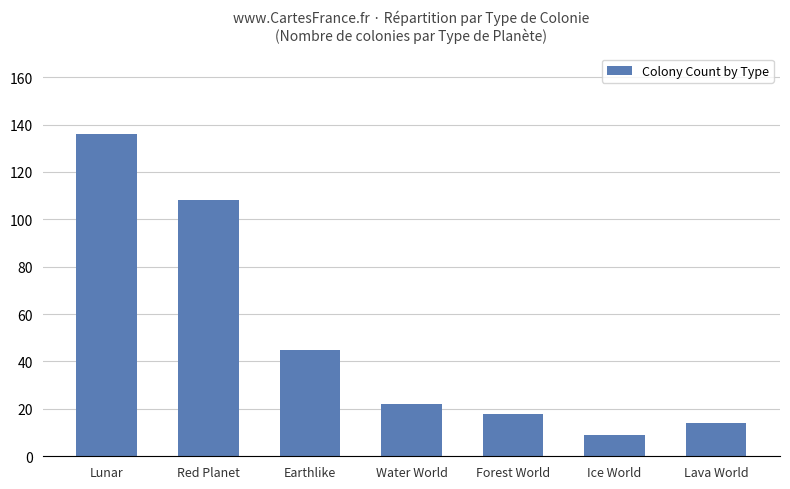

List the labels in order of value, smallest first.

Ice World, Lava World, Forest World, Water World, Earthlike, Red Planet, Lunar